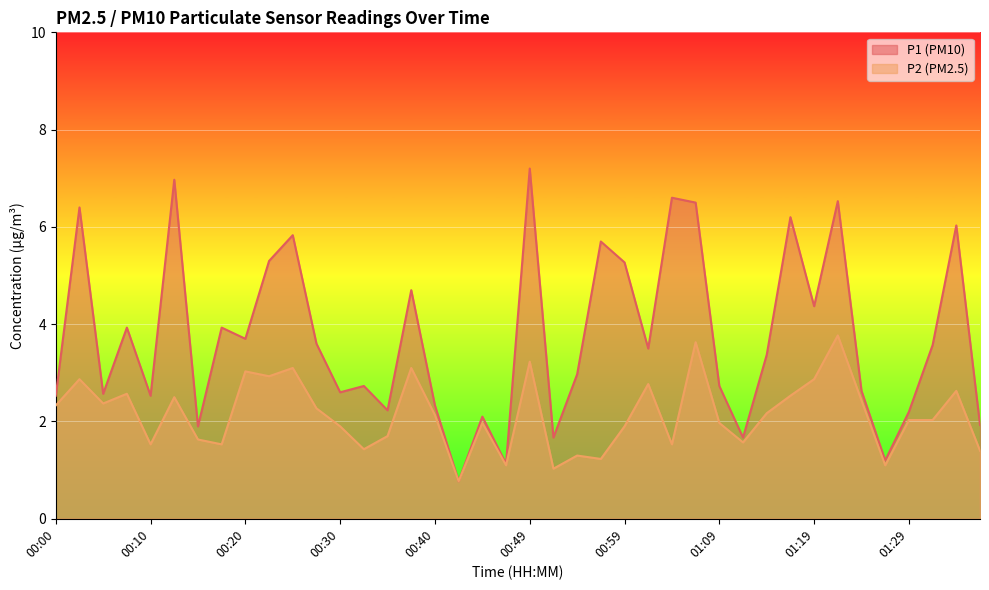

Reading left to right, what are all the values shown in this chart?

P1: 00:00=2.5	00:02=6.4	00:05=2.6	00:07=3.9	00:10=2.5	00:12=7.0	00:15=1.9	00:17=3.9	00:20=3.7	00:22=5.3	00:25=5.8	00:27=3.6	00:30=2.6	00:32=2.7	00:35=2.2	00:37=4.7	00:40=2.3	00:42=0.8	00:45=2.1	00:47=1.1	00:49=7.2	00:52=1.7	00:54=3.0	00:57=5.7	00:59=5.3	01:02=3.5	01:04=6.6	01:07=6.5	01:09=2.7	01:12=1.7	01:14=3.4	01:17=6.2	01:19=4.4	01:22=6.5	01:24=2.6	01:27=1.2	01:29=2.2	01:31=3.6	01:34=6.0	01:36=1.9
P2: 00:00=2.3	00:02=2.9	00:05=2.4	00:07=2.6	00:10=1.5	00:12=2.5	00:15=1.6	00:17=1.5	00:20=3.0	00:22=2.9	00:25=3.1	00:27=2.3	00:30=1.9	00:32=1.4	00:35=1.7	00:37=3.1	00:40=2.1	00:42=0.8	00:45=2.0	00:47=1.1	00:49=3.2	00:52=1.0	00:54=1.3	00:57=1.2	00:59=1.9	01:02=2.8	01:04=1.5	01:07=3.6	01:09=2.0	01:12=1.6	01:14=2.2	01:17=2.5	01:19=2.9	01:22=3.8	01:24=2.4	01:27=1.1	01:29=2.0	01:31=2.0	01:34=2.6	01:36=1.4